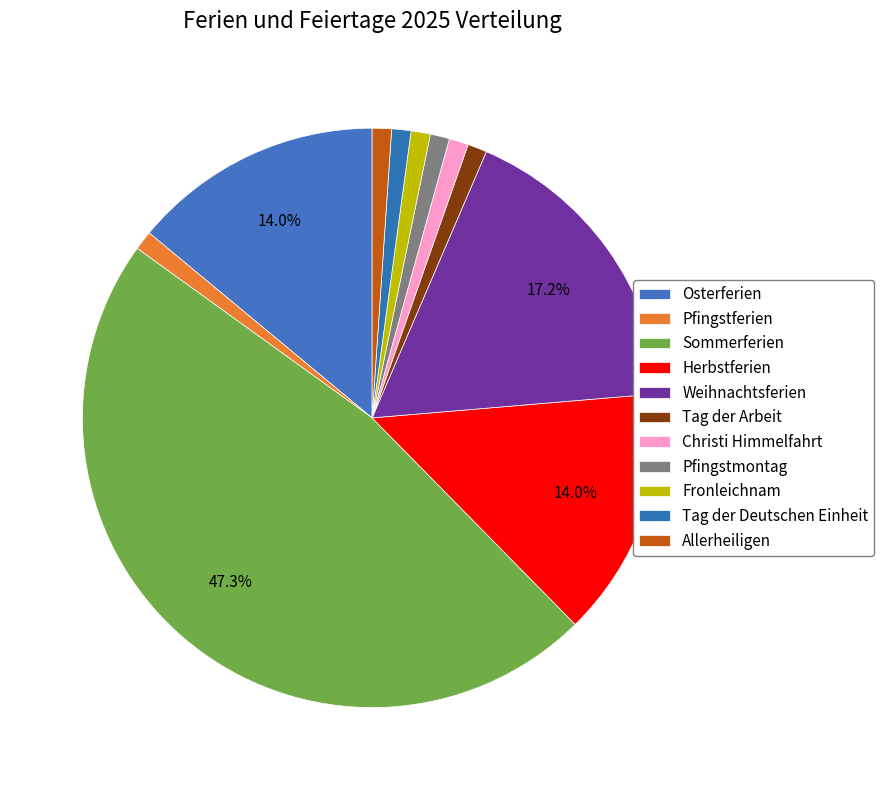

To the nearest percent, what percentage of the pie is Sommerferien?

47%